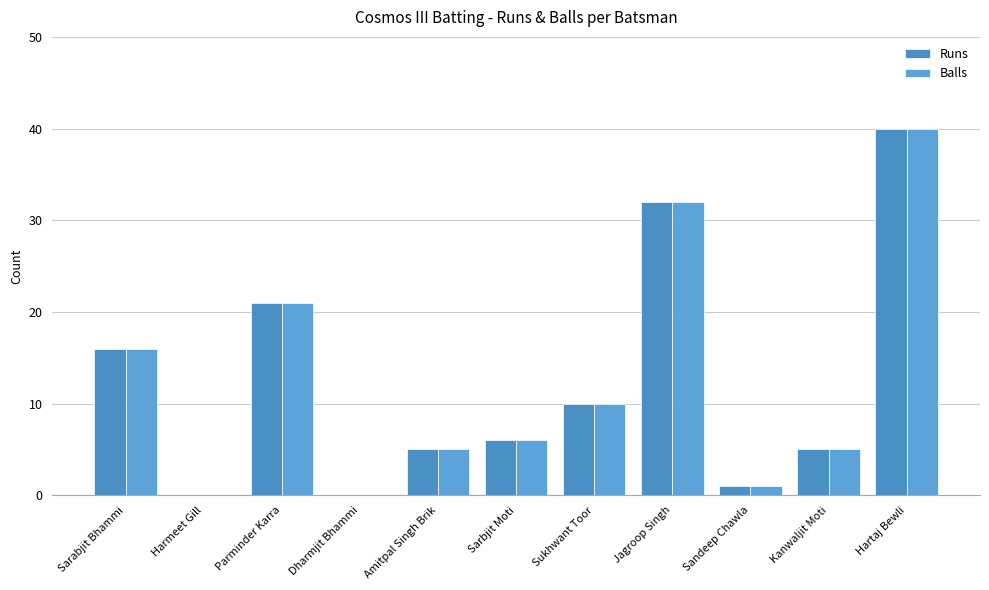

What is the maximum value for Balls?

40